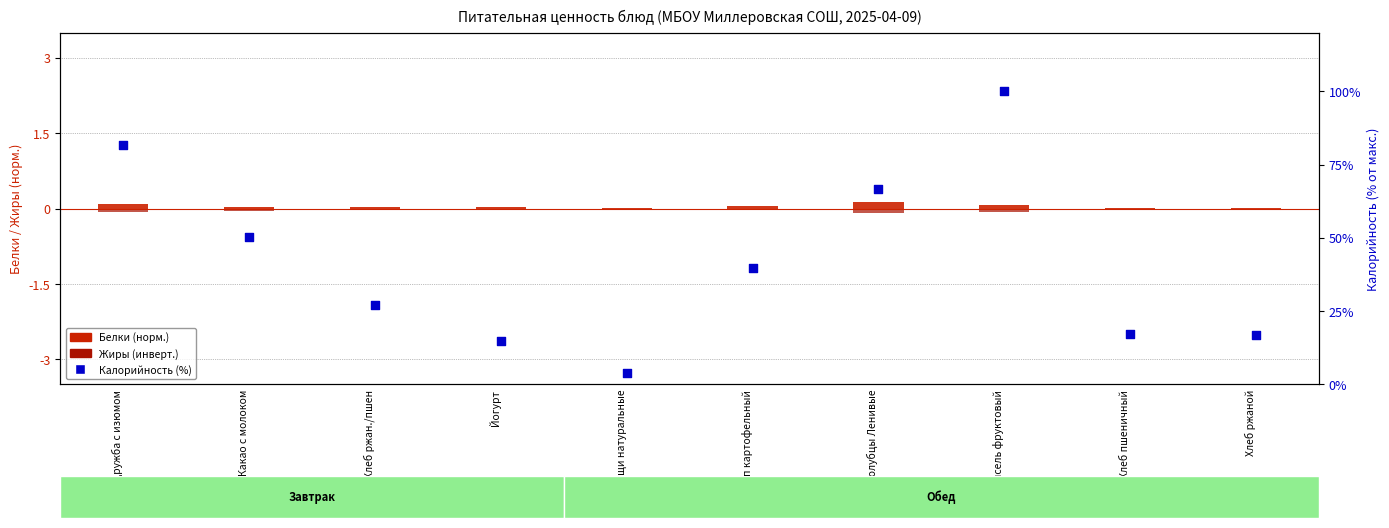

At which category is the sum across all series the highest?

Кисель фруктовый